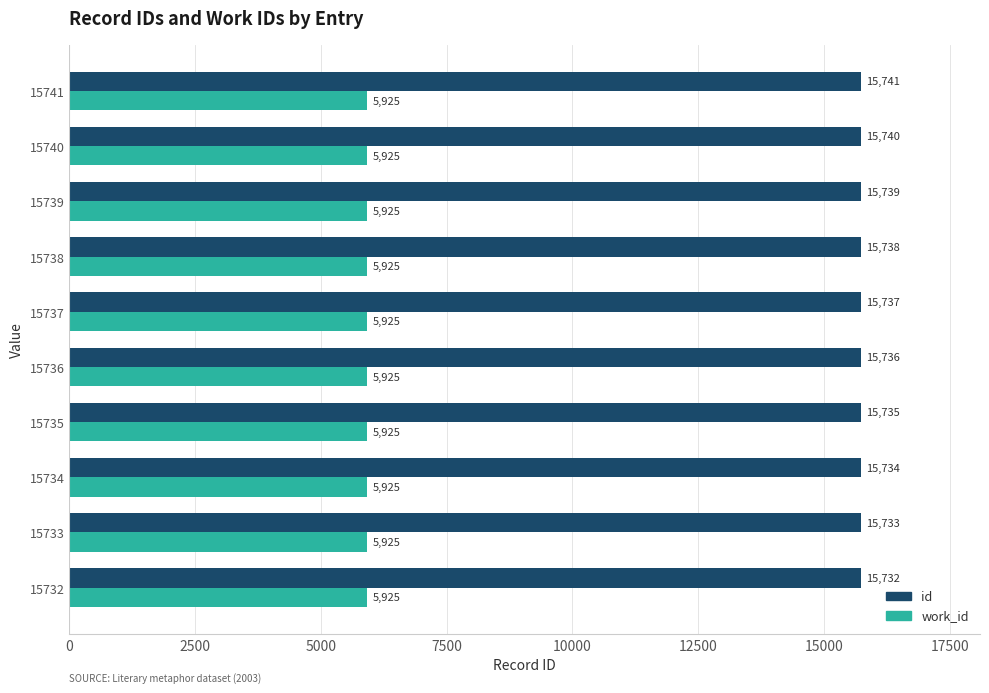

True or false: id has a value of 15739 at 15739.

True